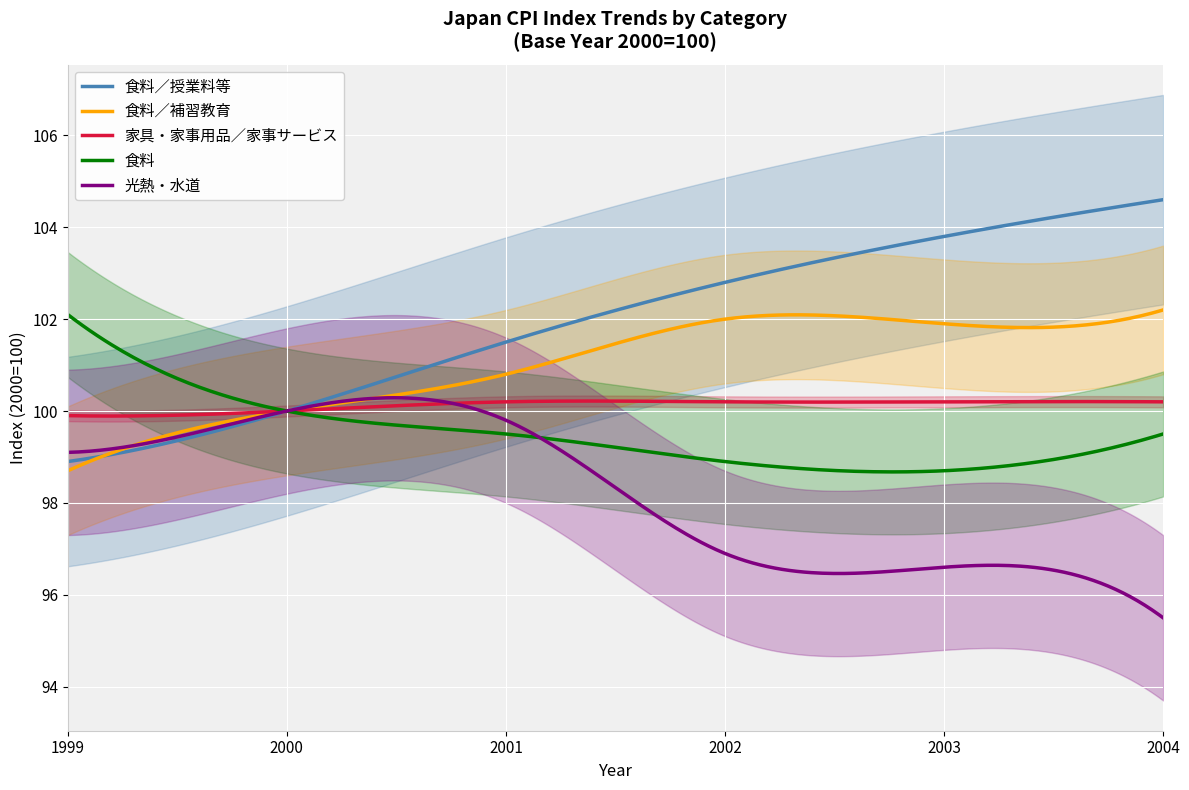

At how many categories does at least one series exceed 104?

1